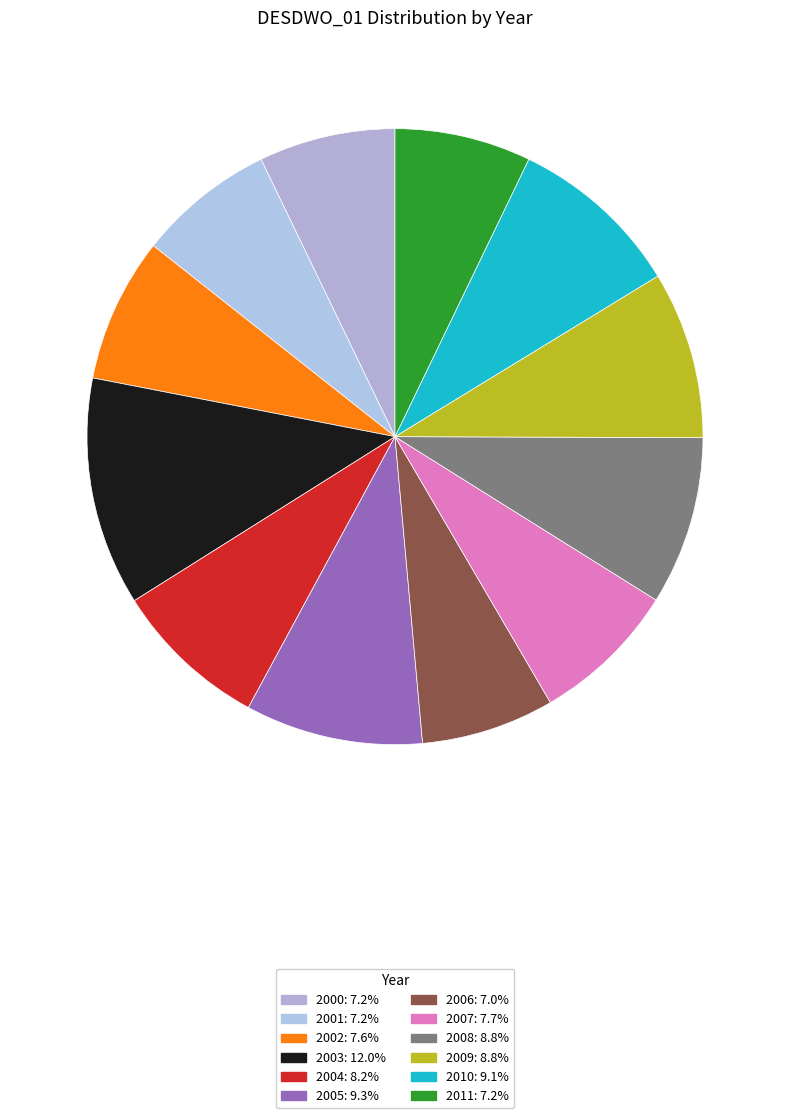

How many segments does this pie chart have?

12